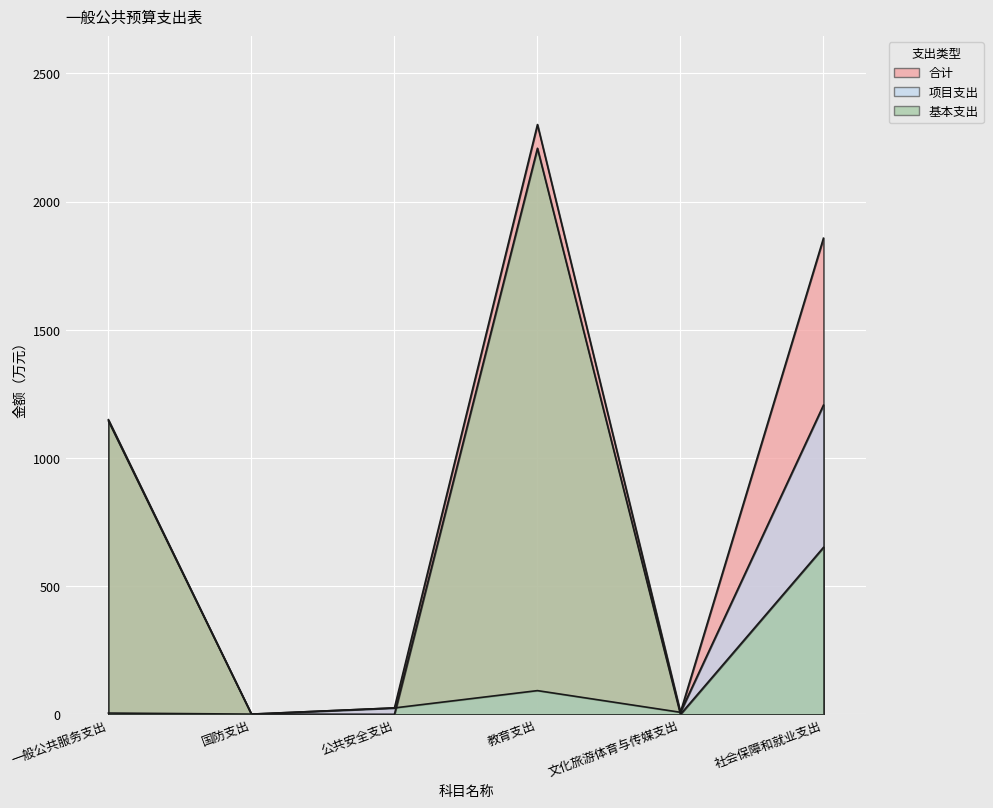

What position from the left is 国防支出?

2